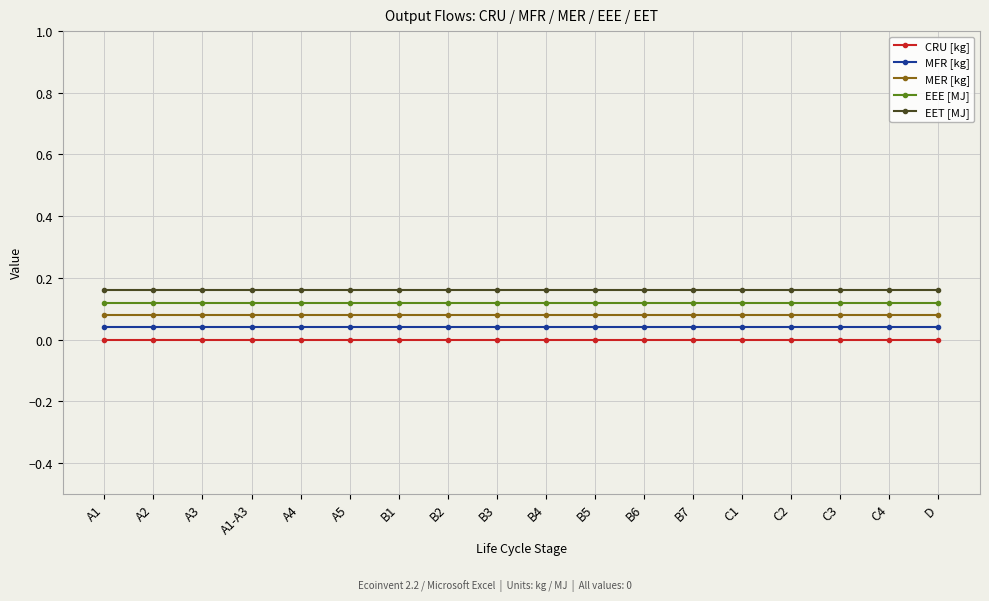

What is the total value across all series at C4?

0.4